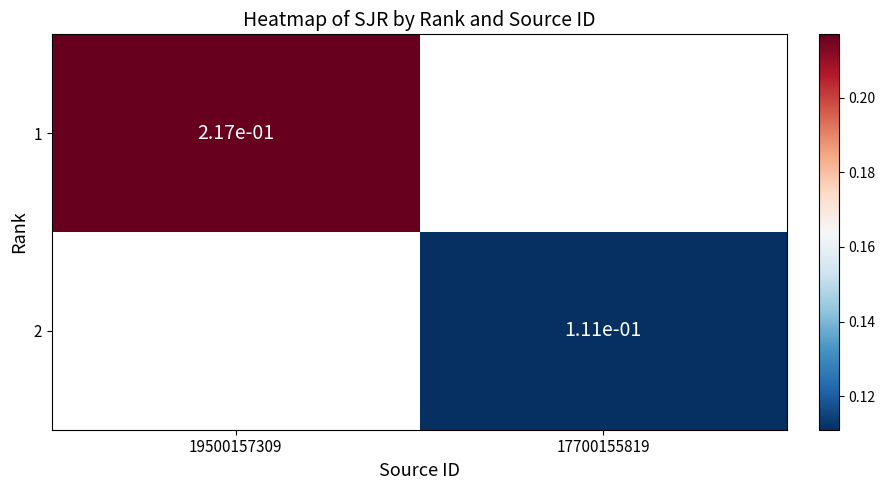

Count the number of data series in this chart.

2